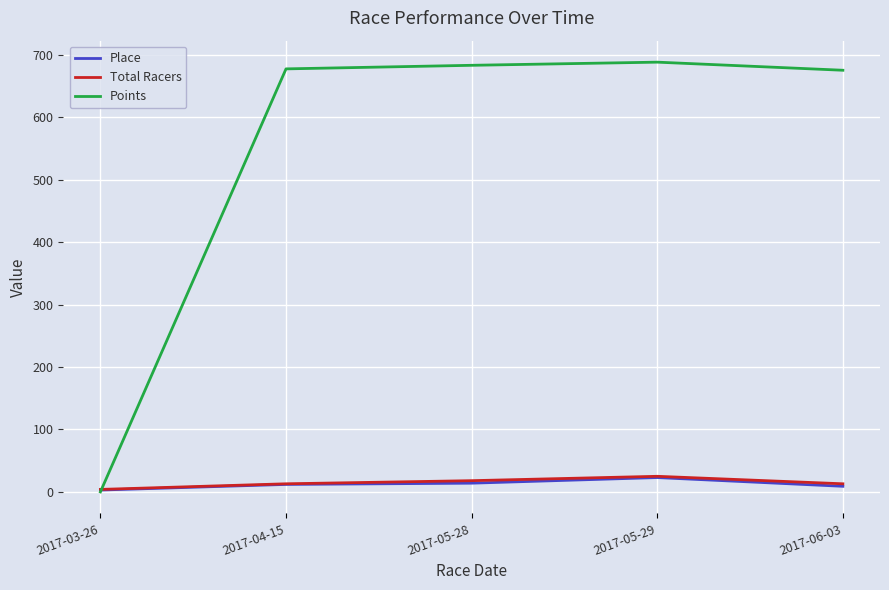

Is the value of Points at 2017-05-28 greater than the value of Place at 2017-04-15?

Yes